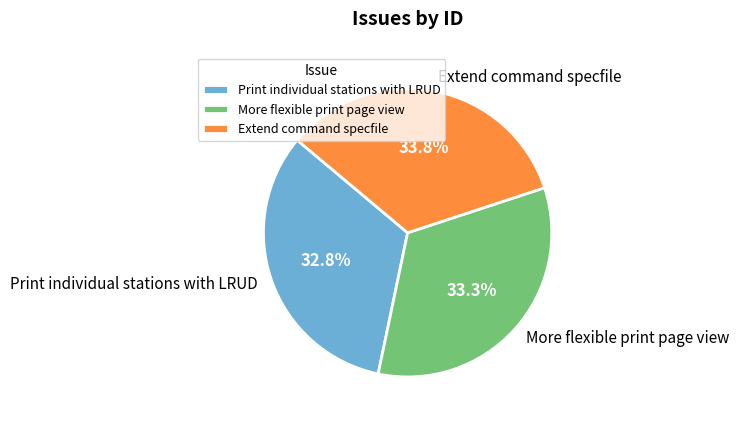

Is there a majority slice in this chart?

No